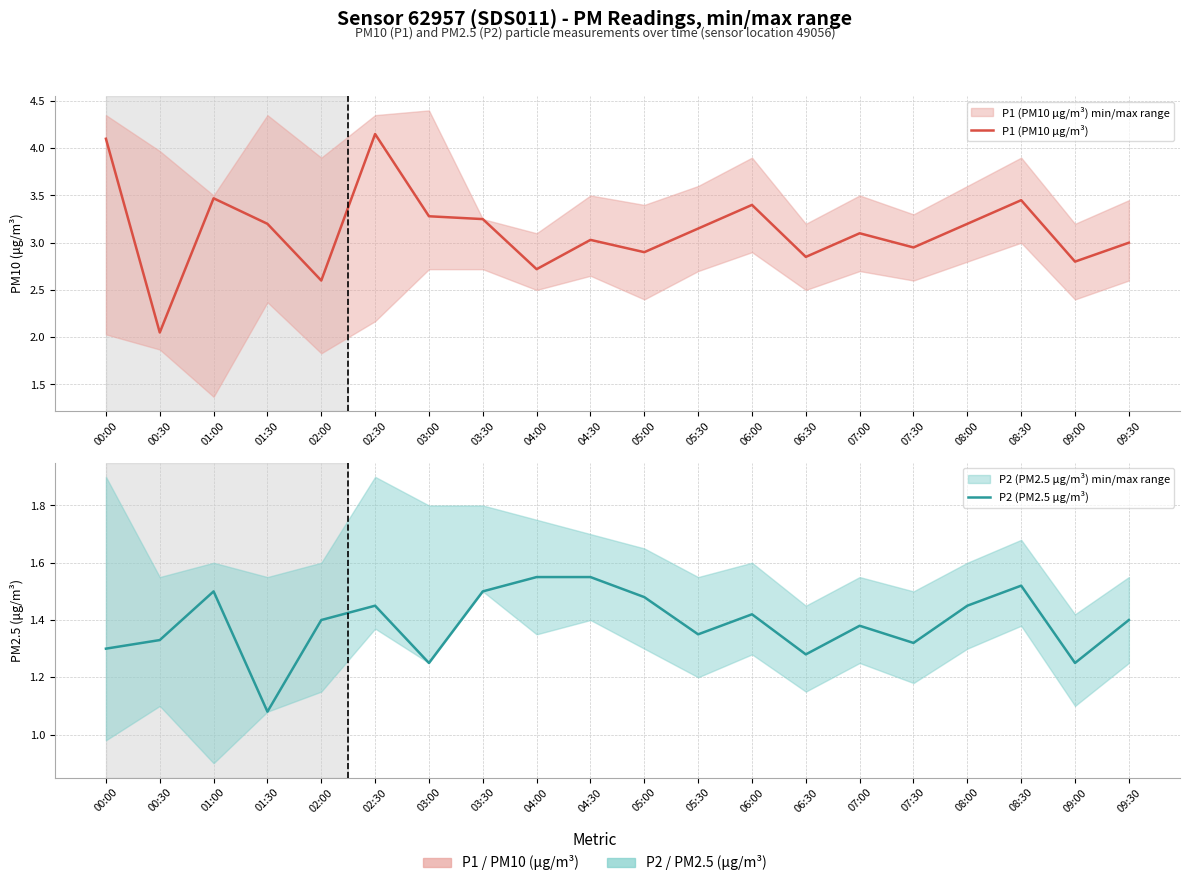

Count the number of categories in the chart.

20